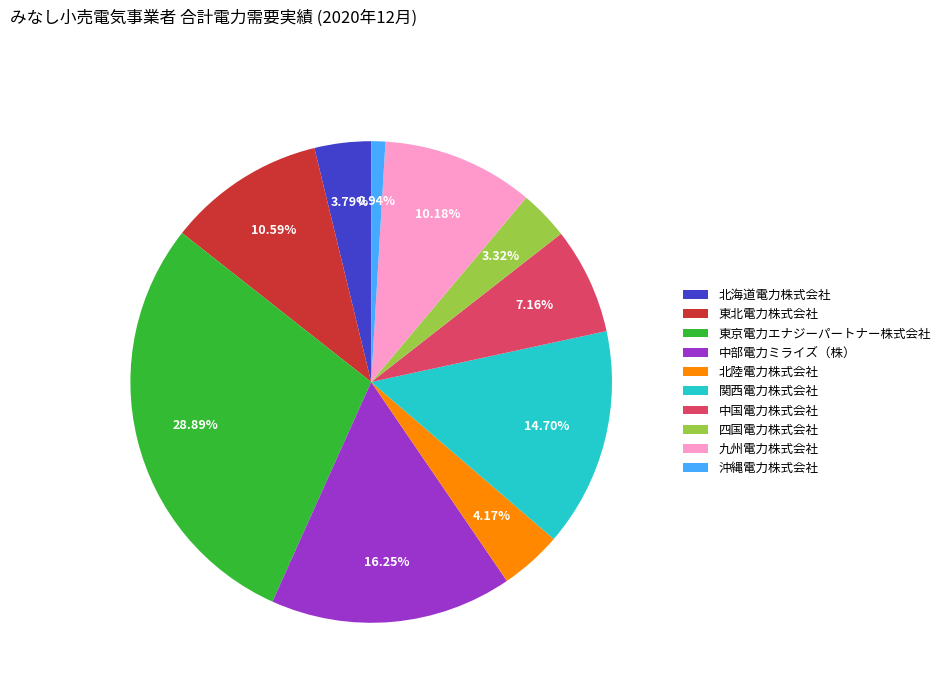

What percentage do 沖縄電力株式会社 and 中国電力株式会社 together represent?

8.1%